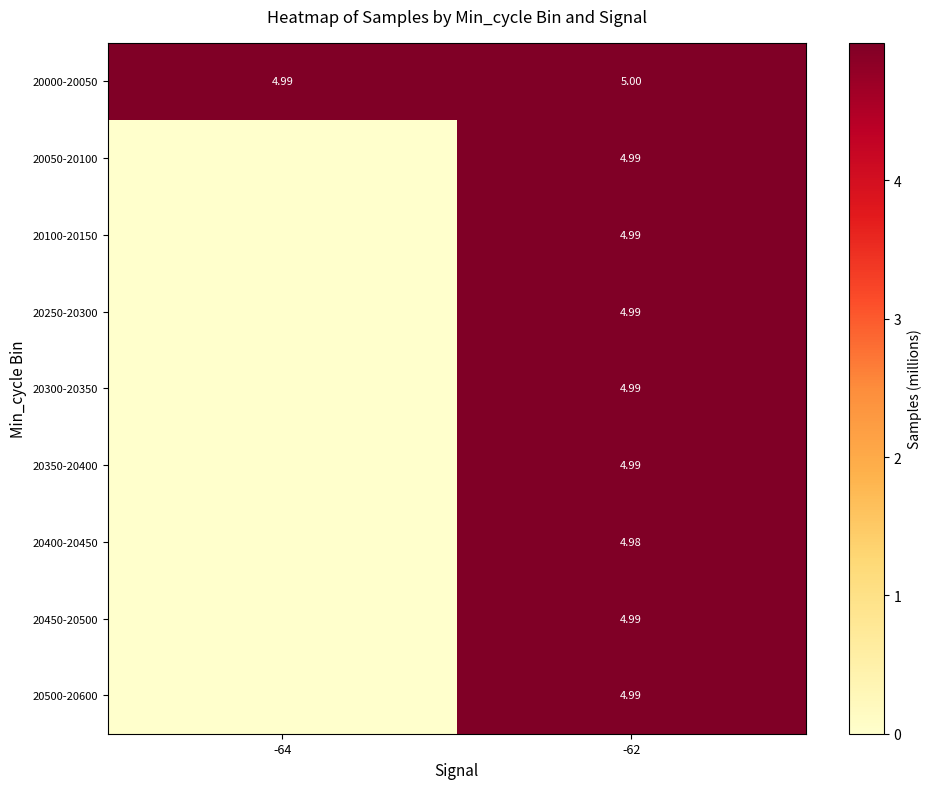

Between -64 and -62, which is larger?

-62